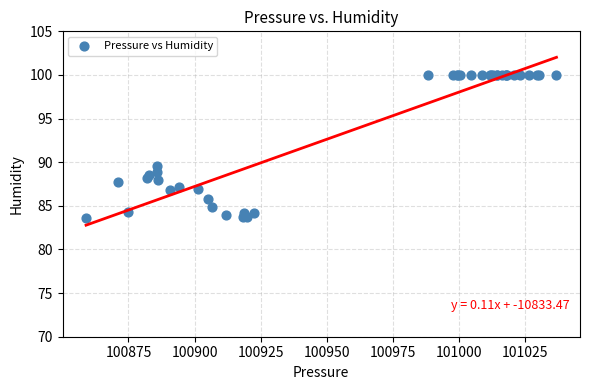

What Y value in the scatter plot is closest to 91?

89.6